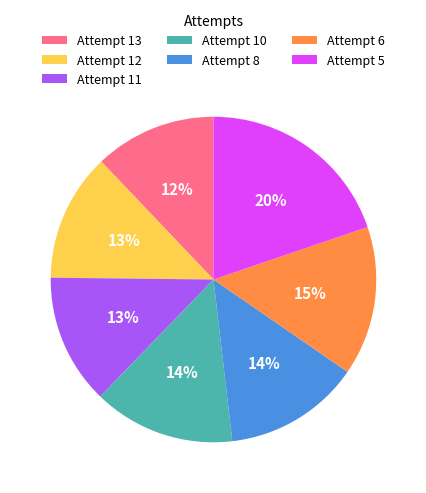

What is the smallest slice in the pie chart?

Attempt 13